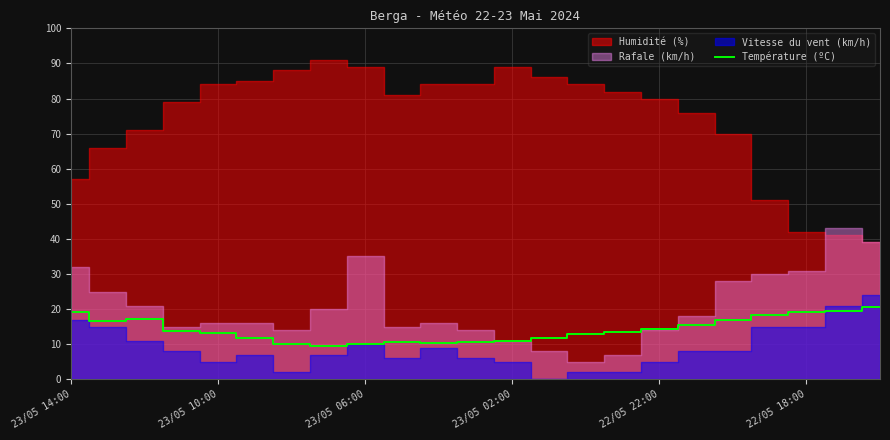

What is the minimum value for Température (ºC)?

9.6